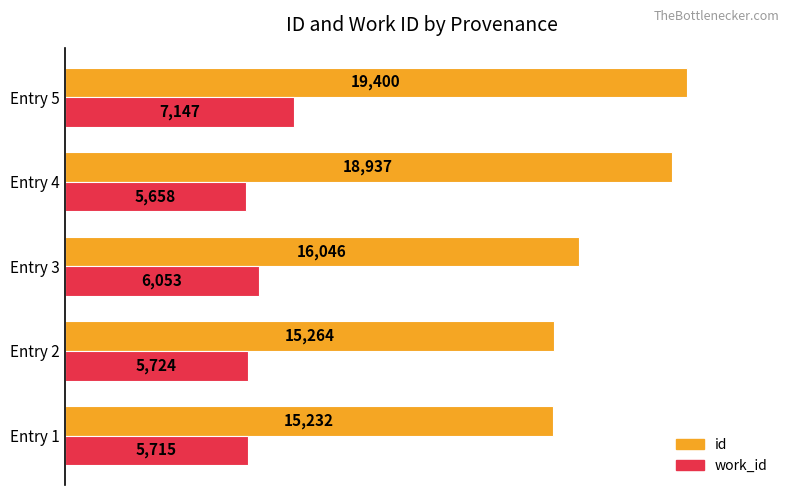

What is the greatest value displayed?

19400